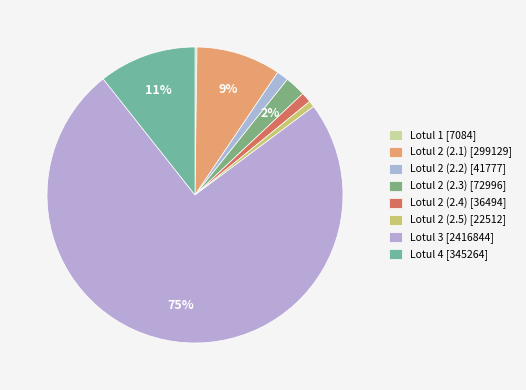

Which slice is the smallest?

Lotul 1